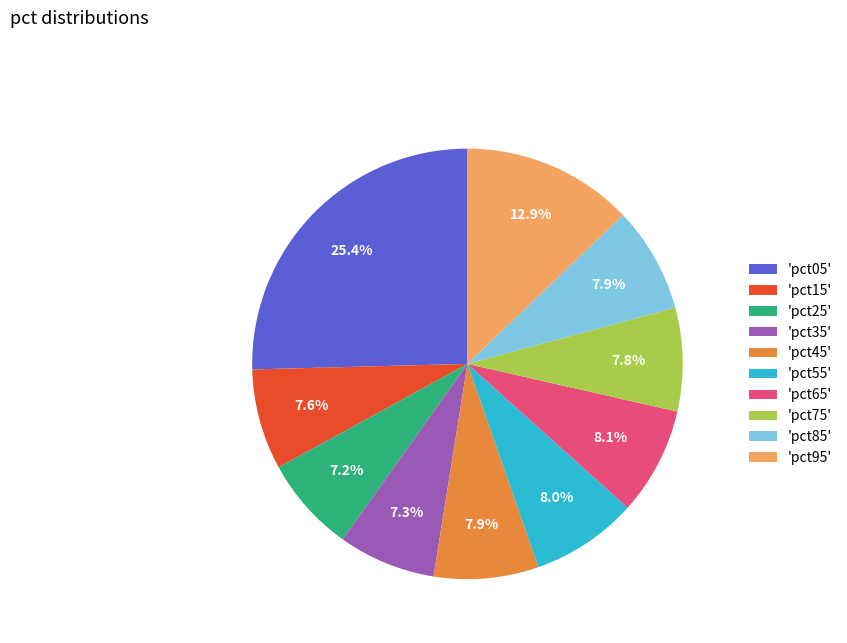

Which has a higher value, 'pct05' or 'pct65'?

'pct05'